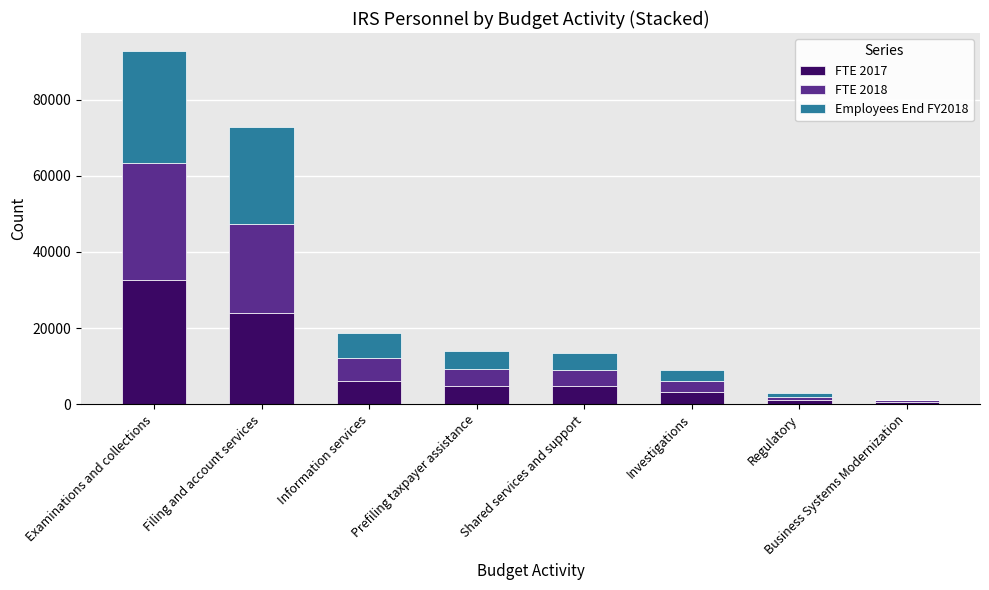

True or false: FTE 2017 has a value of 24063.0 at Filing and account services.

True